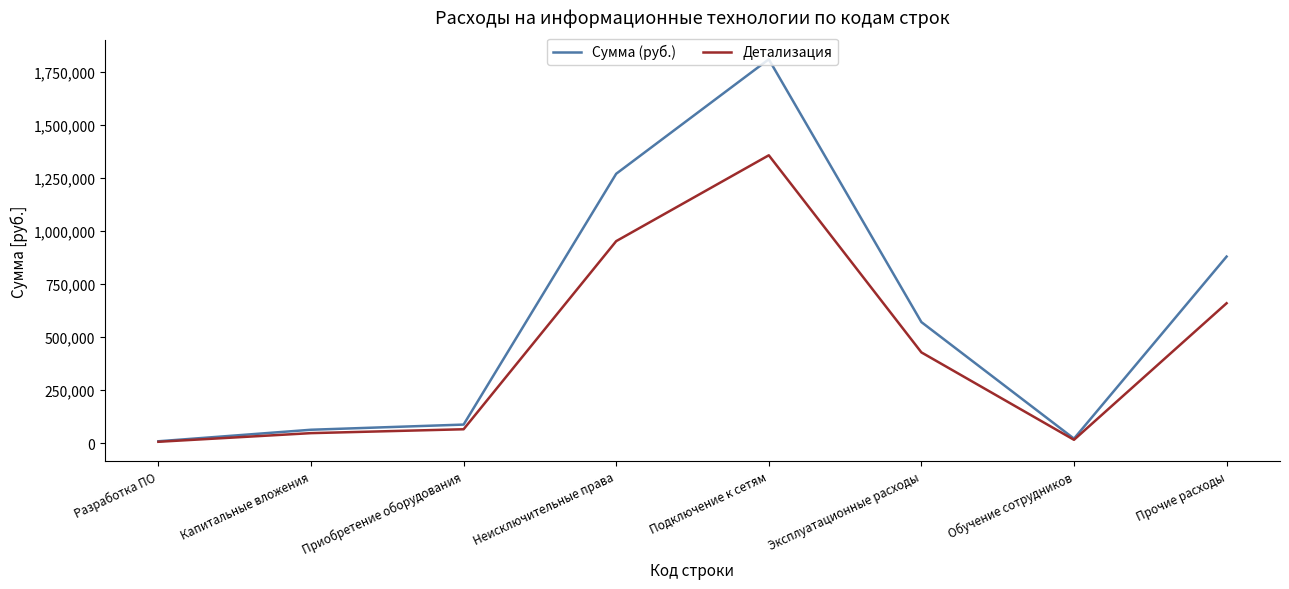

The value of Детализация at Подключение к сетям is 2174034.0. True or false?

False